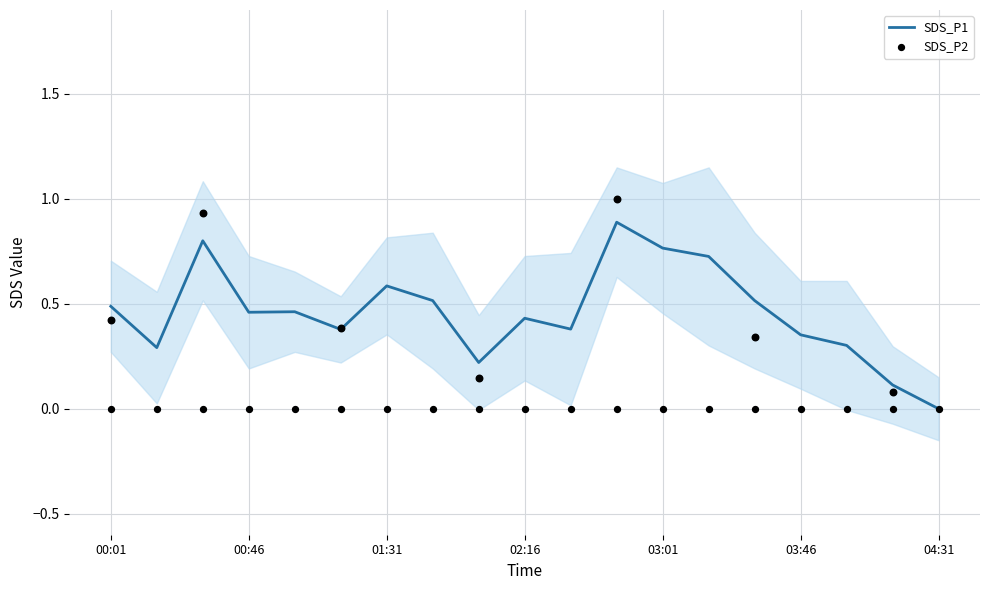

Which category has the lowest value in the SDS_P1 series?

04:31